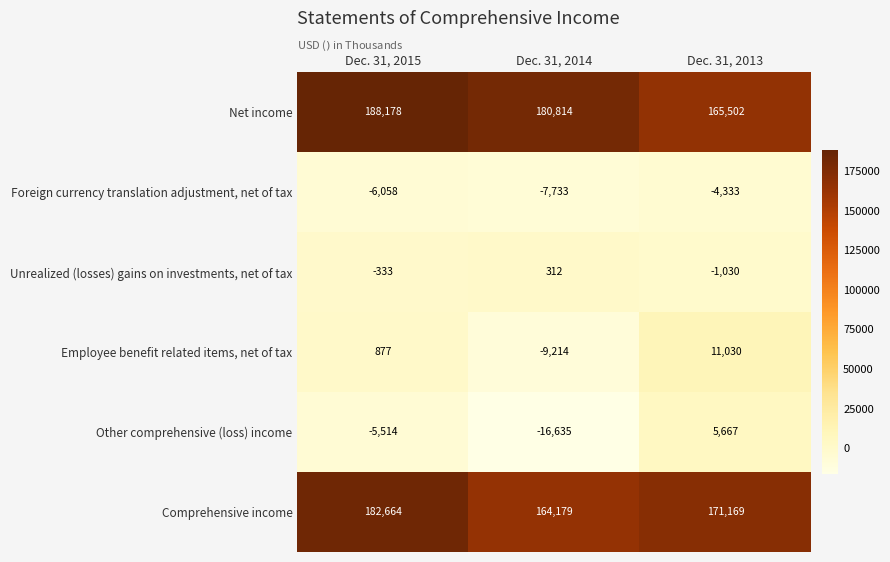

Read the Other comprehensive (loss) income value at Dec. 31, 2014.

-16635